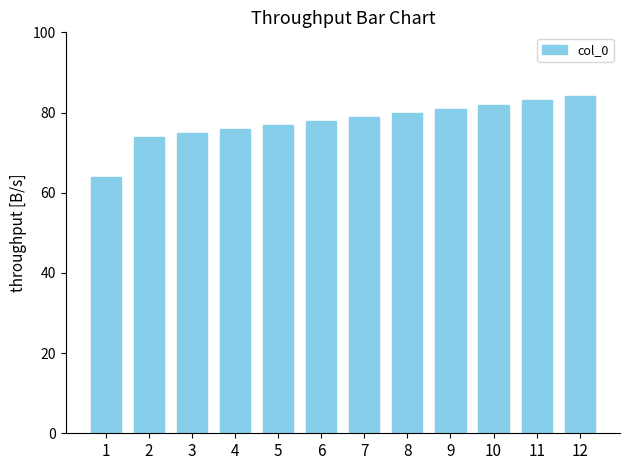

What is the difference between the maximum and minimum values?

20